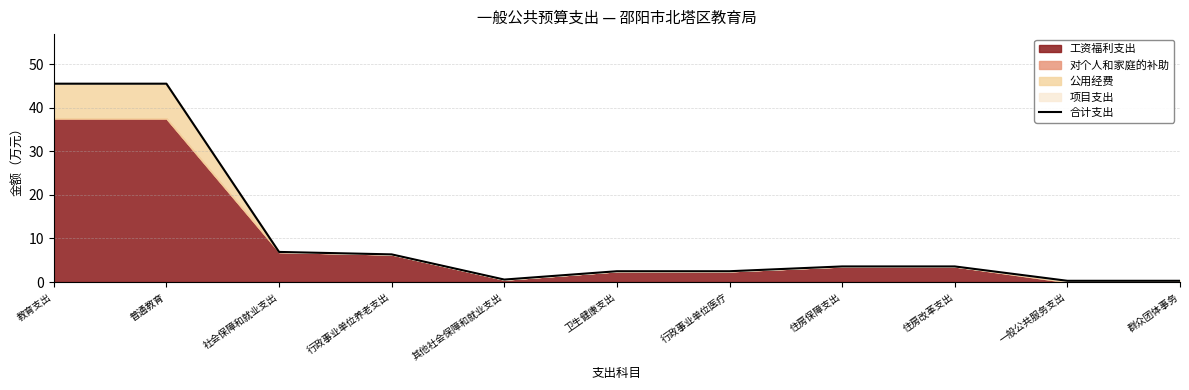

At which category does the chart reach its peak across all series?

教育支出